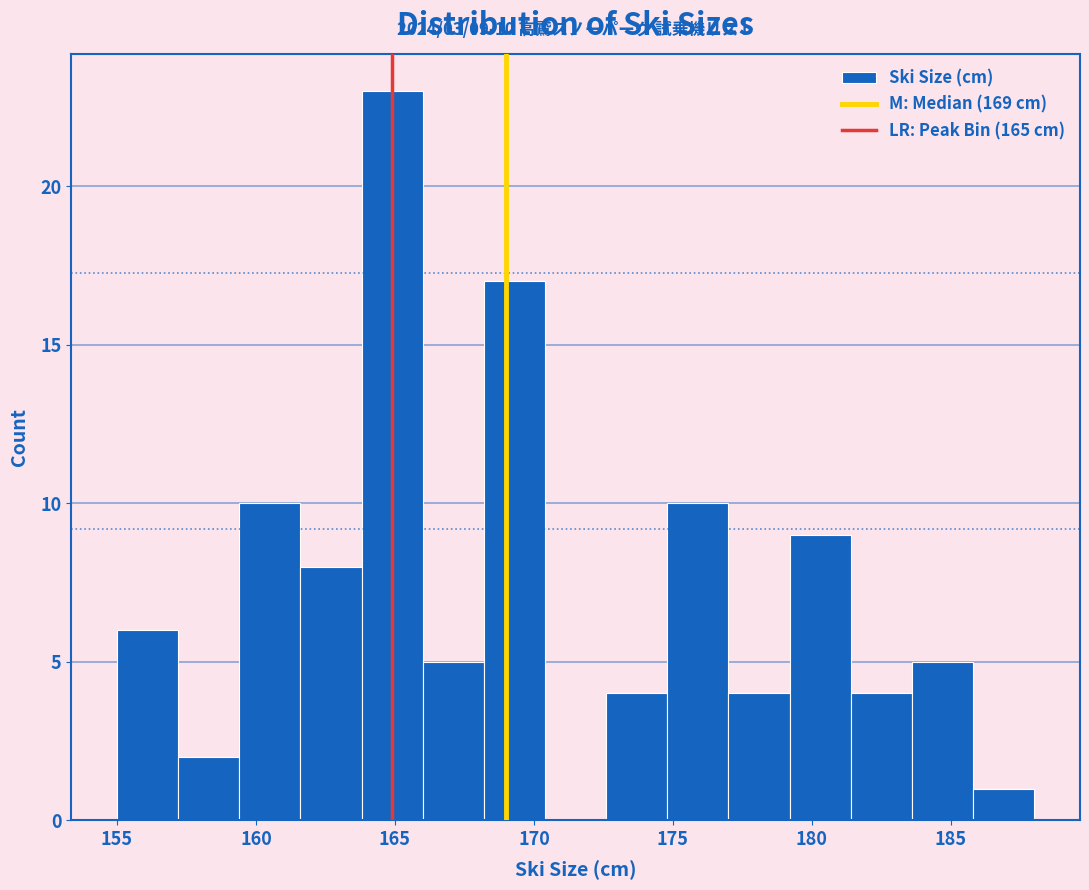

Which range on the x-axis has the tallest bar?

163.8 to 166.0